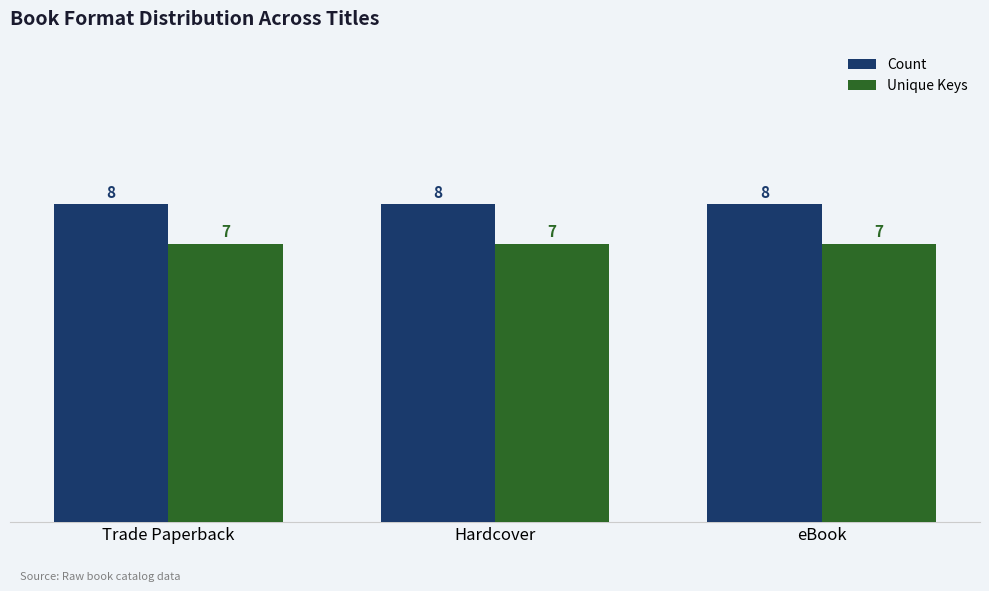

Rank the series by their average value, from highest to lowest.

Count, Unique Keys